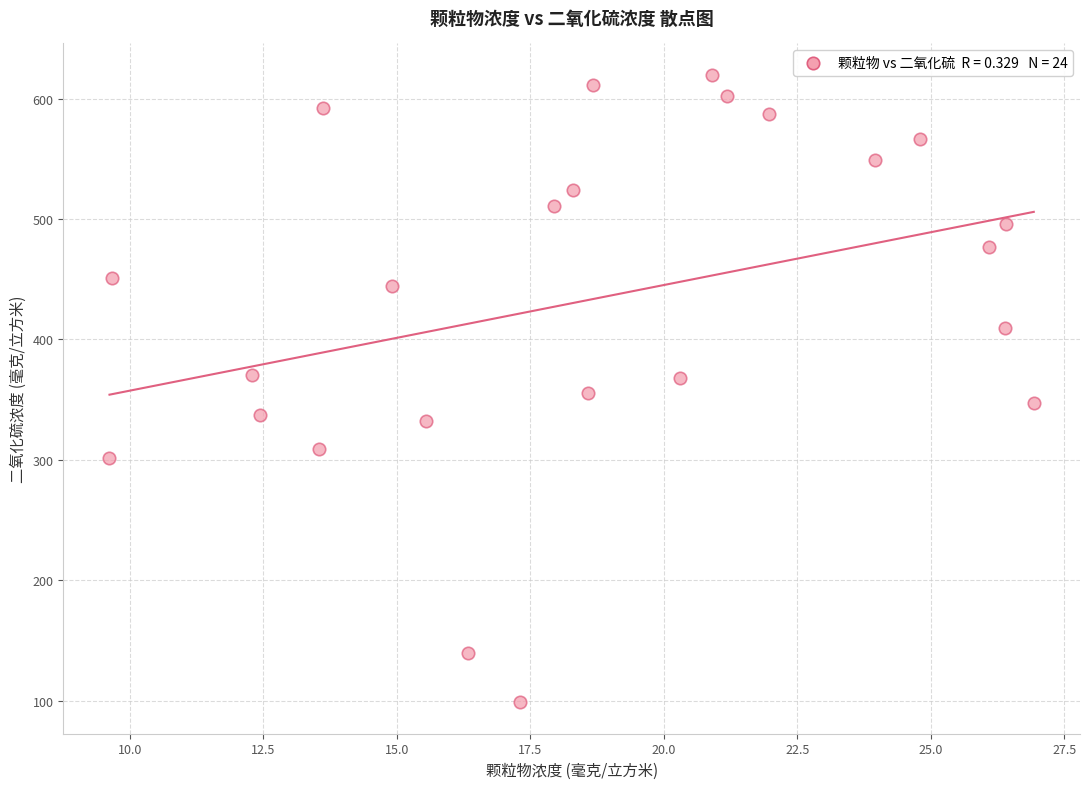

What is the range of X values (max minus min)?

17.3